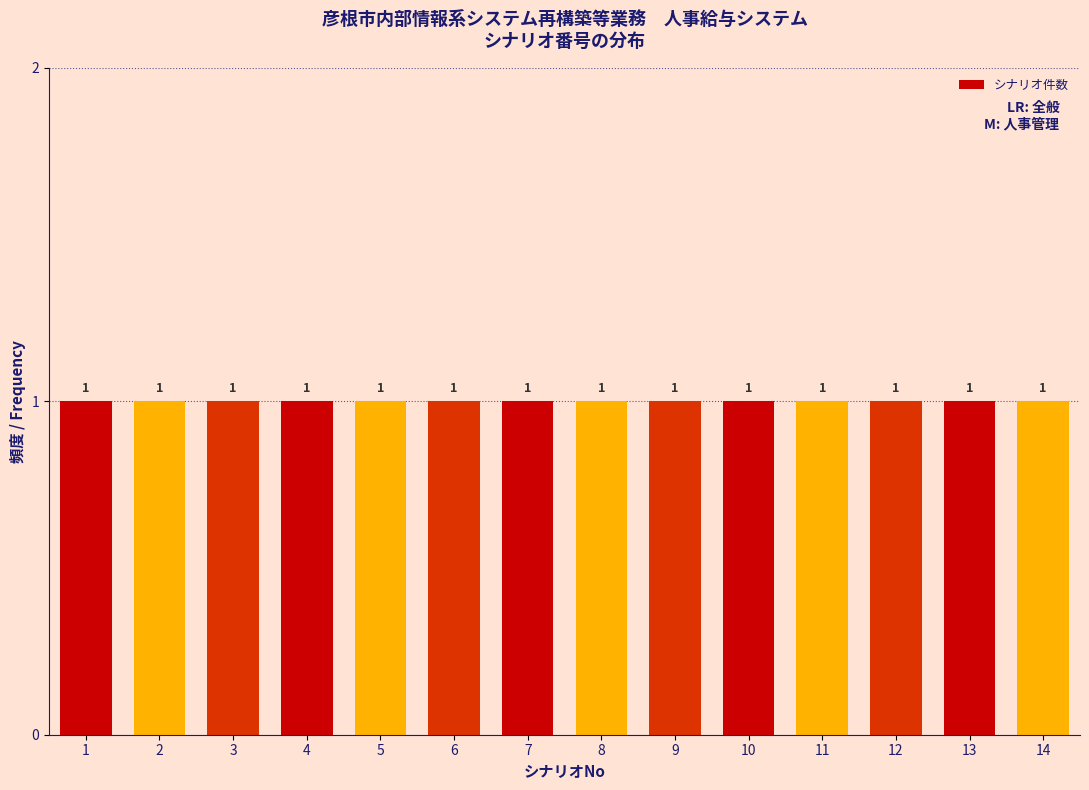

What is the height of the bar covering 11.5 to 12.5 on the x-axis?

1